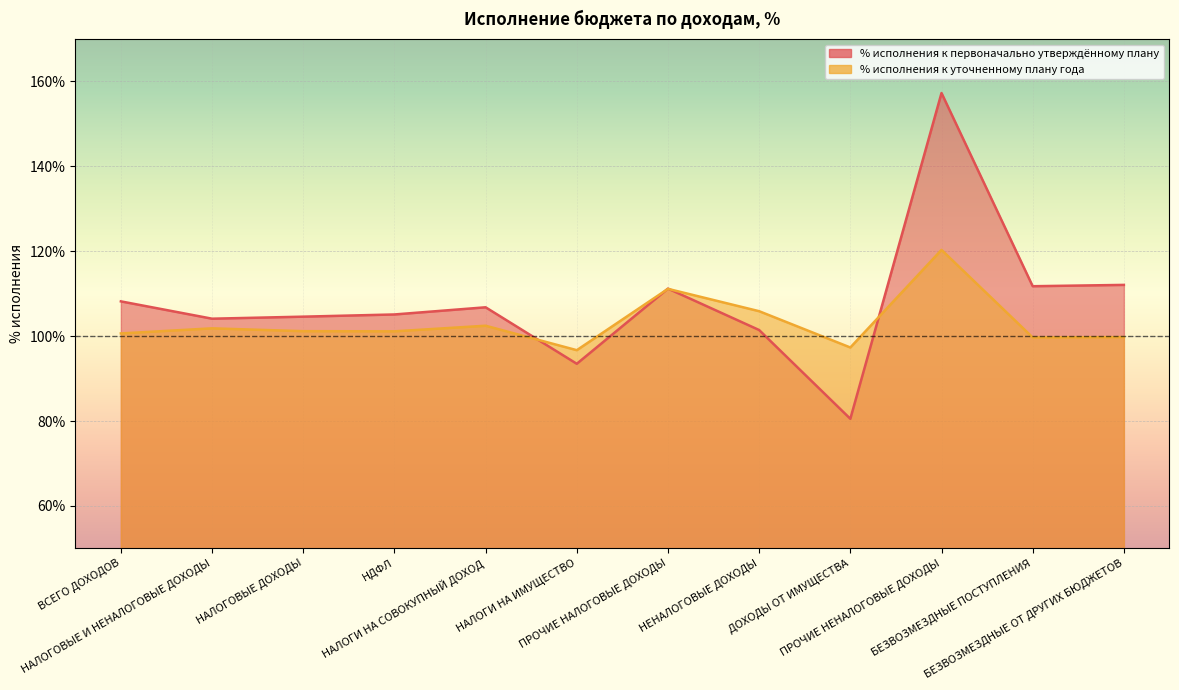

How many categories are shown in the chart?

12